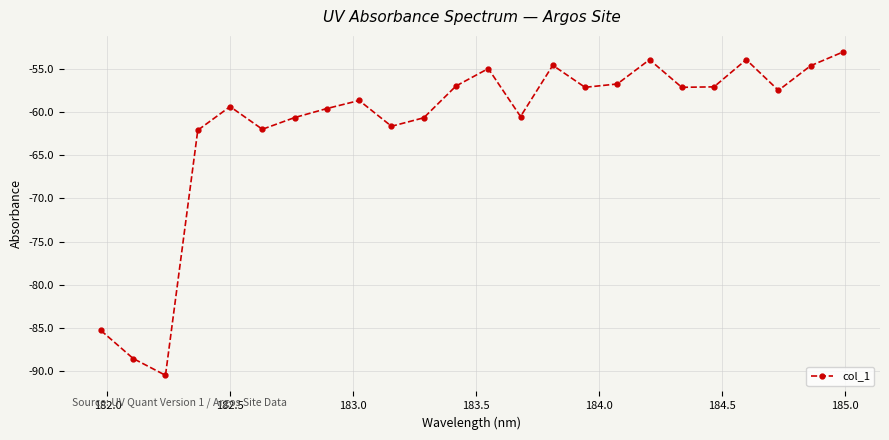

How many points are lower than both their immediate neighbors (excluding endpoints)?

7